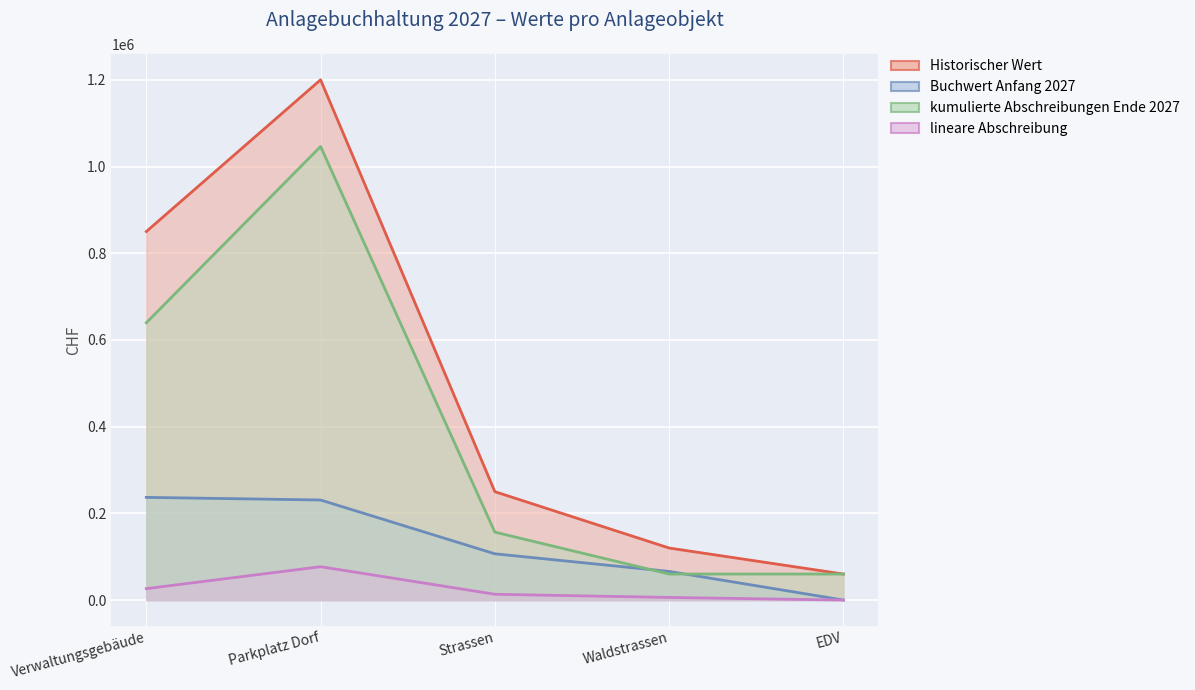

How many series are shown in this chart?

4